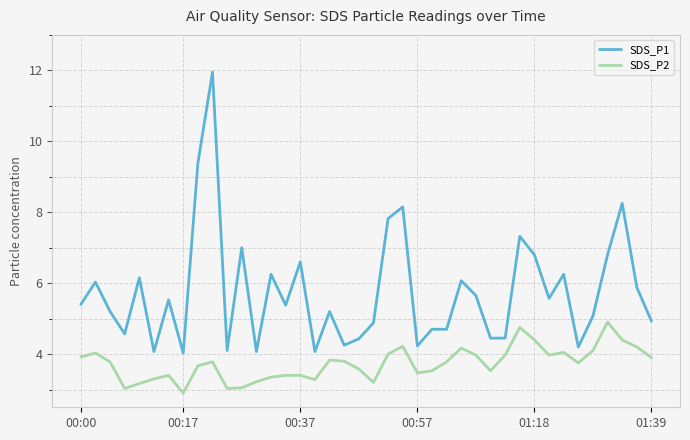

How many series are shown in this chart?

2